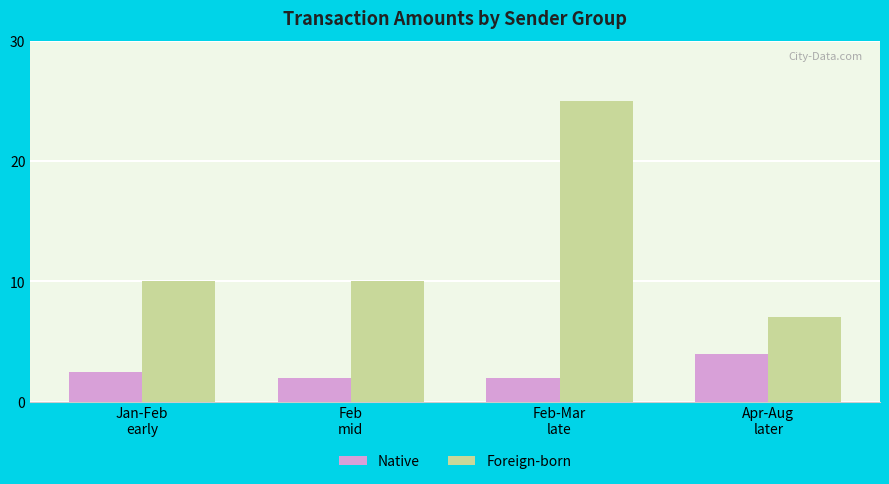

Is it true that Native equals 2.0 at Feb
mid?

True